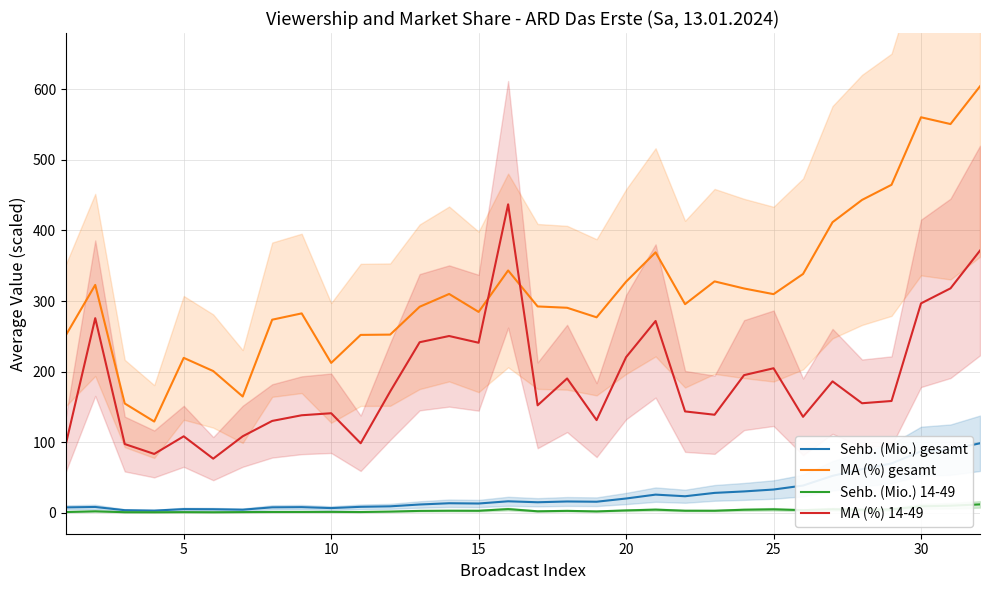

How many lines are shown in the chart?

4